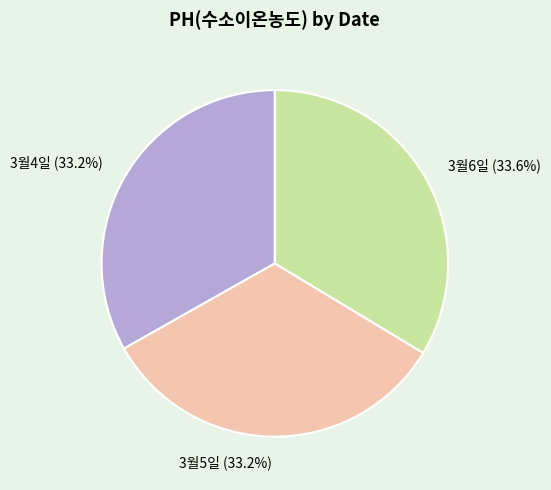

What is the ratio of the value at 3월6일 to the value at 3월5일?

1.0